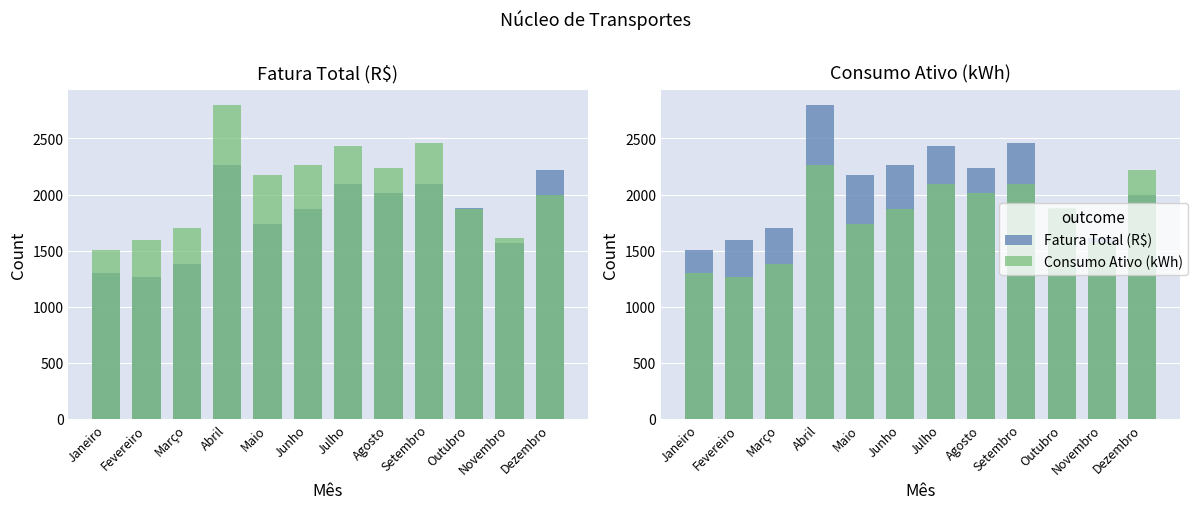

Rank the series by their maximum value, from highest to lowest.

Consumo Ativo (kWh), Fatura Total (R$)